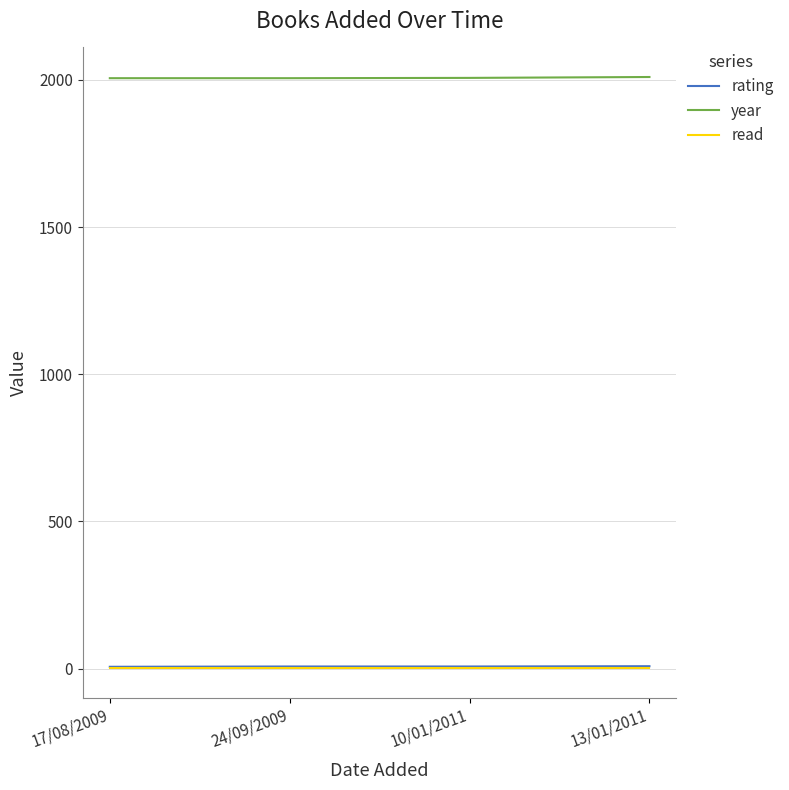

True or false: read and year intersect in this chart.

False